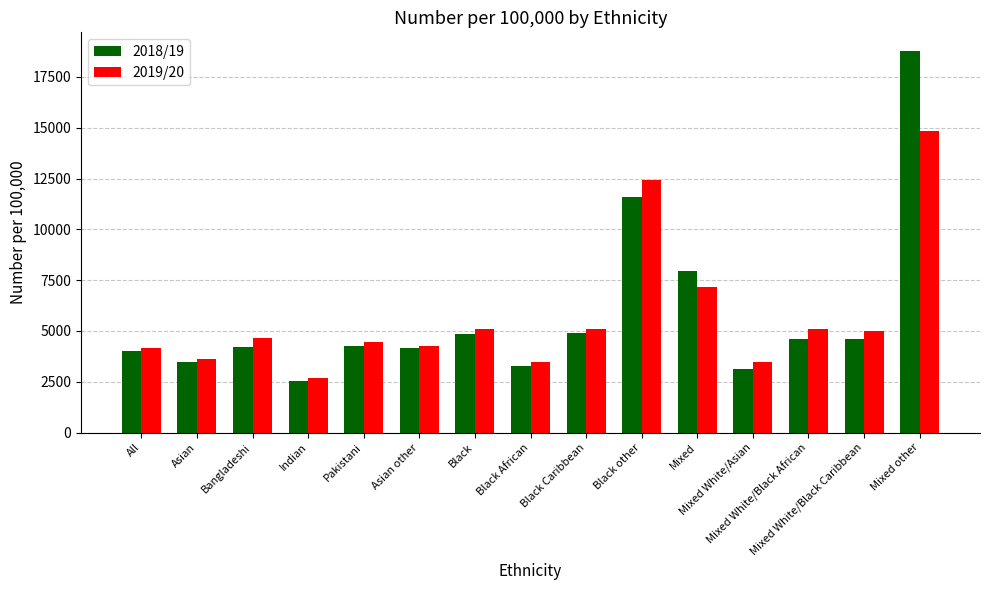

What is the difference between the maximum and second lowest values in the 2019/20 series?

11353